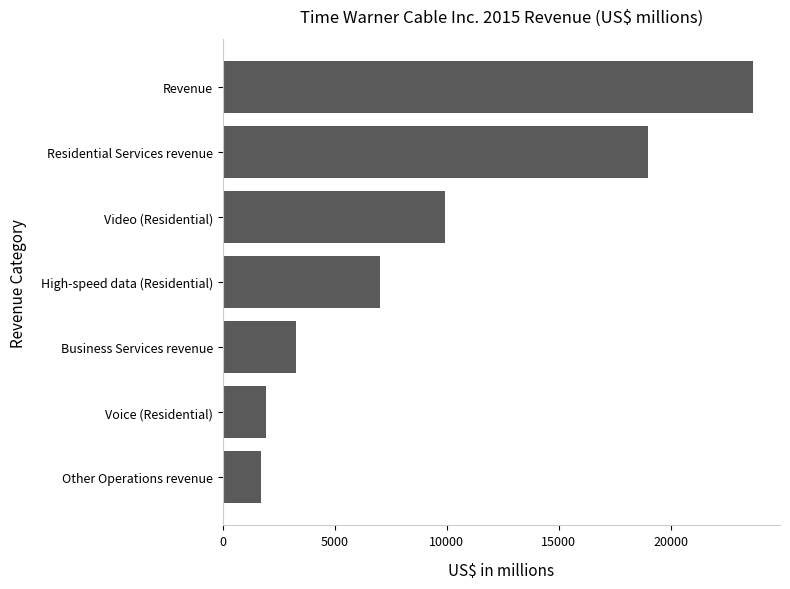

What is the difference between the maximum and minimum values?

21987